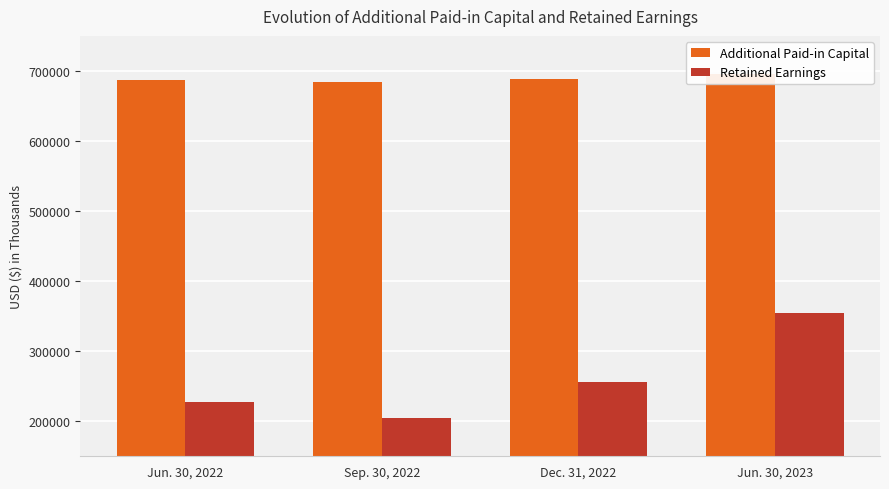

True or false: Additional Paid-in Capital has a value of 1103393 at Sep. 30, 2022.

False